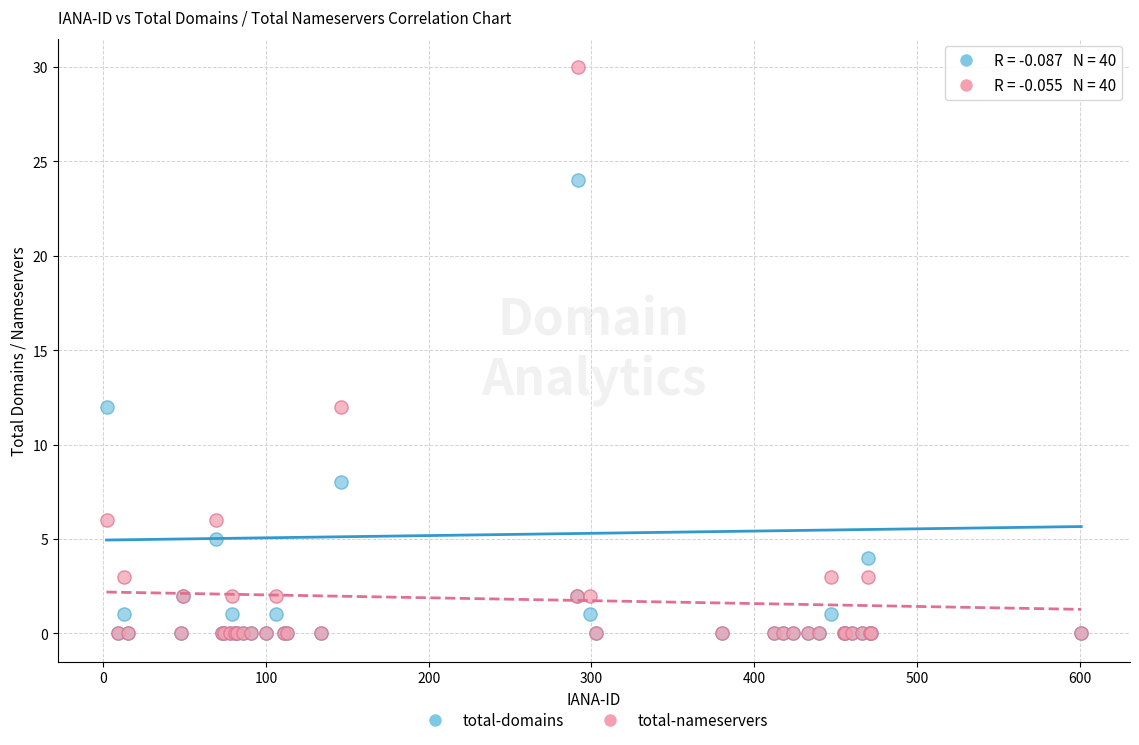

Which series has the largest Y range (max minus min)?

total-nameservers